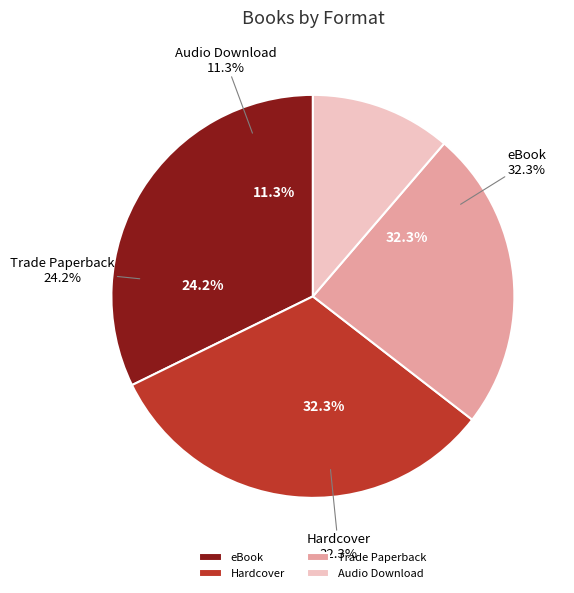

What percentage is the Hardcover slice, to the nearest percent?

32%